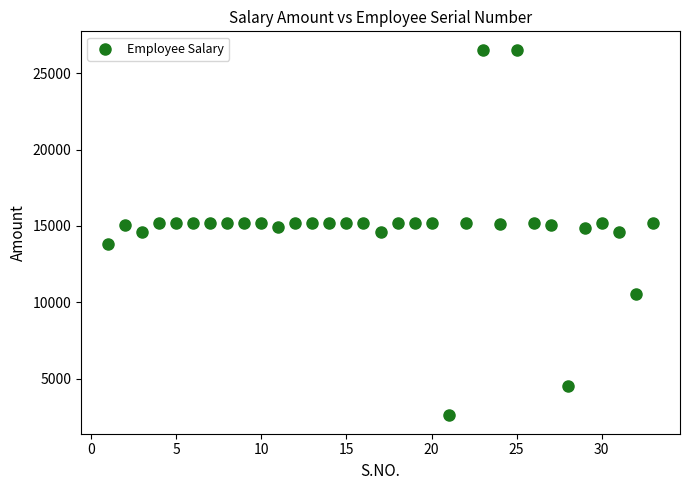

What is the range of X values (max minus min)?

32